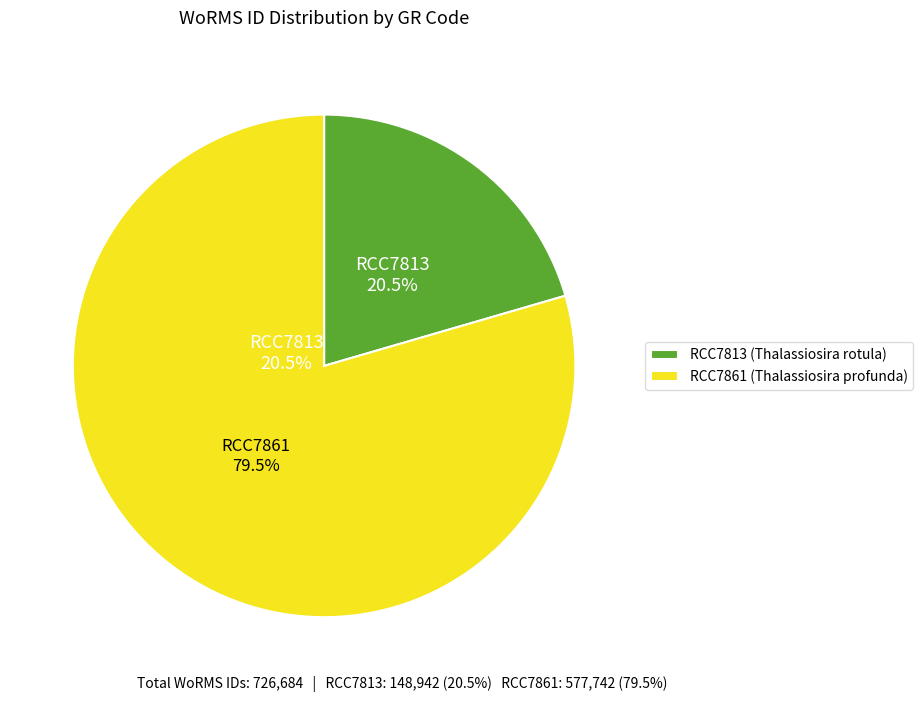

Is RCC7861 the majority of the pie?

Yes